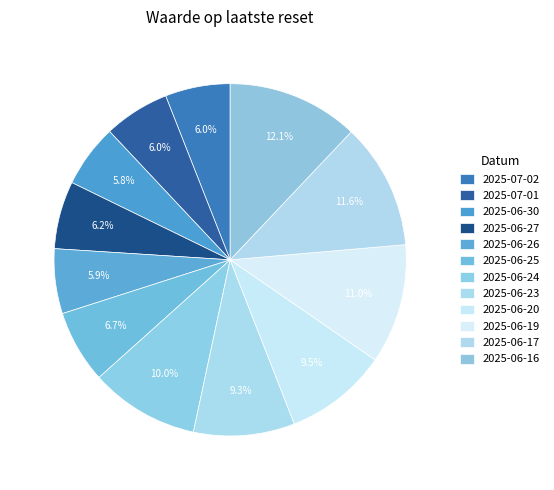

Which category has the biggest portion of the pie?

2025-06-16